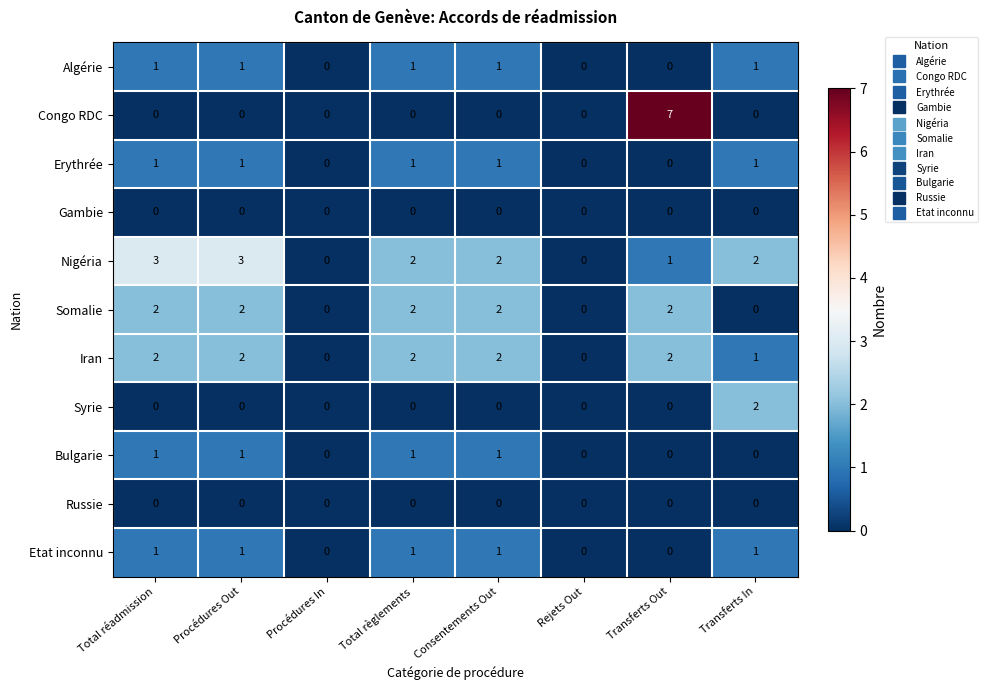

Which category has the highest value across all series?

Transferts Out